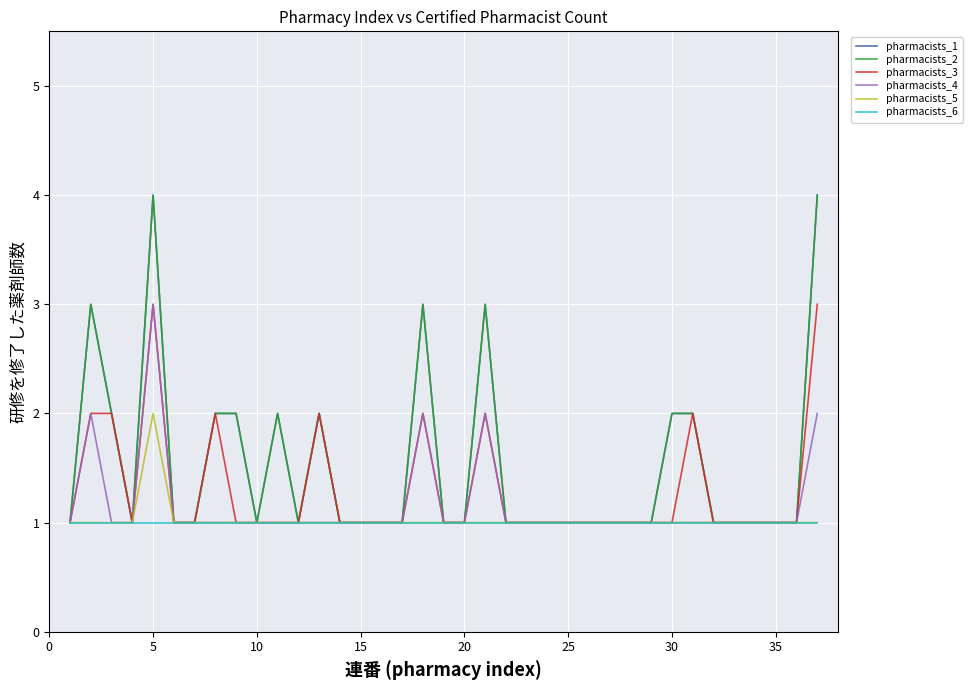

What are all the series names shown in the legend?

pharmacists_1, pharmacists_2, pharmacists_3, pharmacists_4, pharmacists_5, pharmacists_6